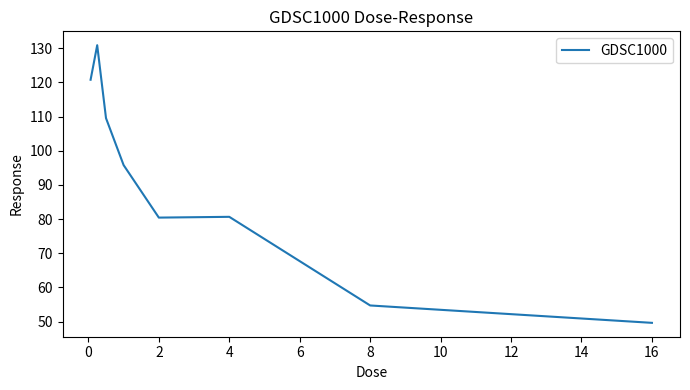

What is the maximum value shown in the chart?

130.9